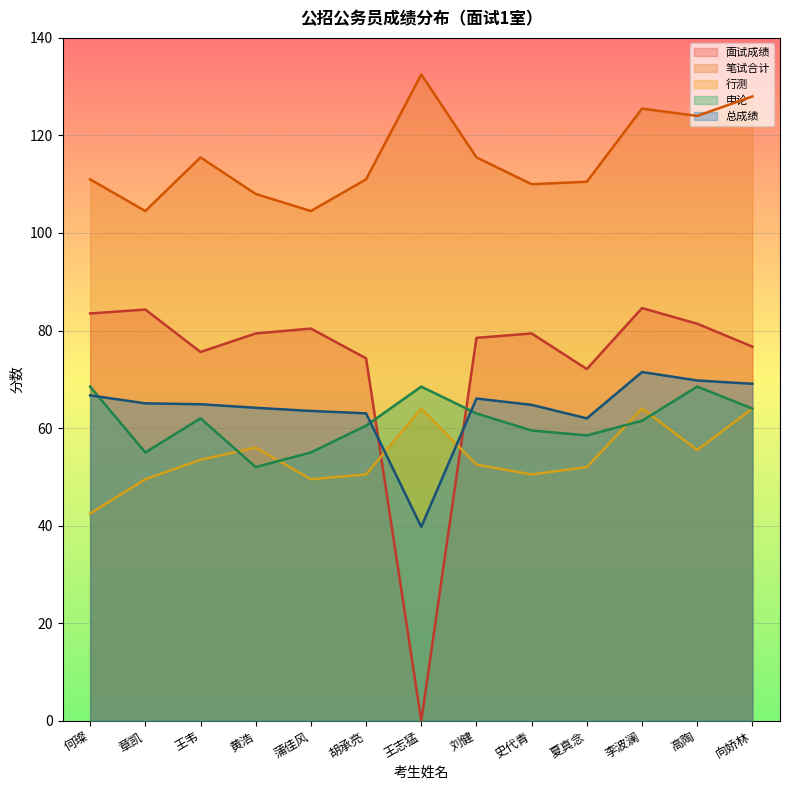

Which series has the widest spread of values?

面试成绩